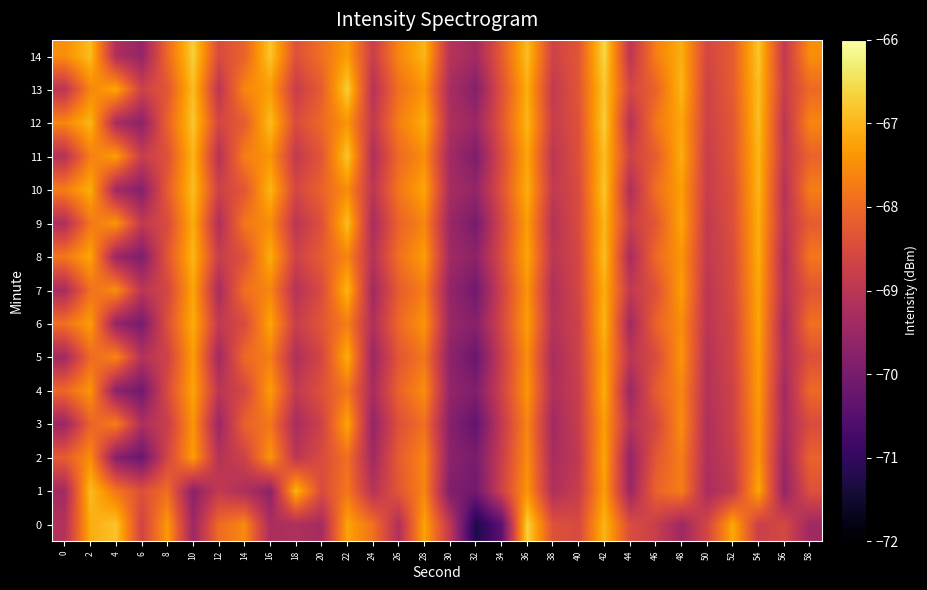

At which category is the sum across all series the highest?

42